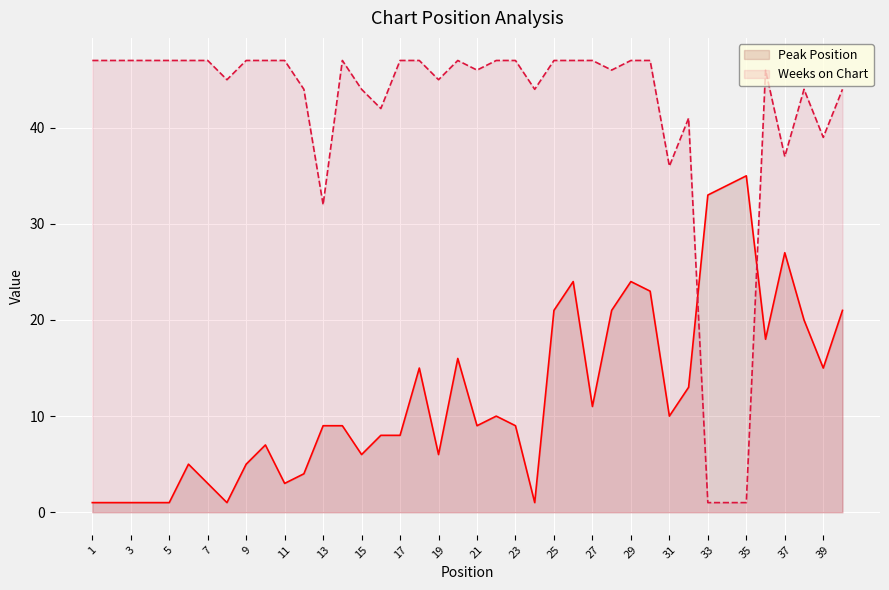

The value of Weeks on Chart at 3 is 29. True or false?

False